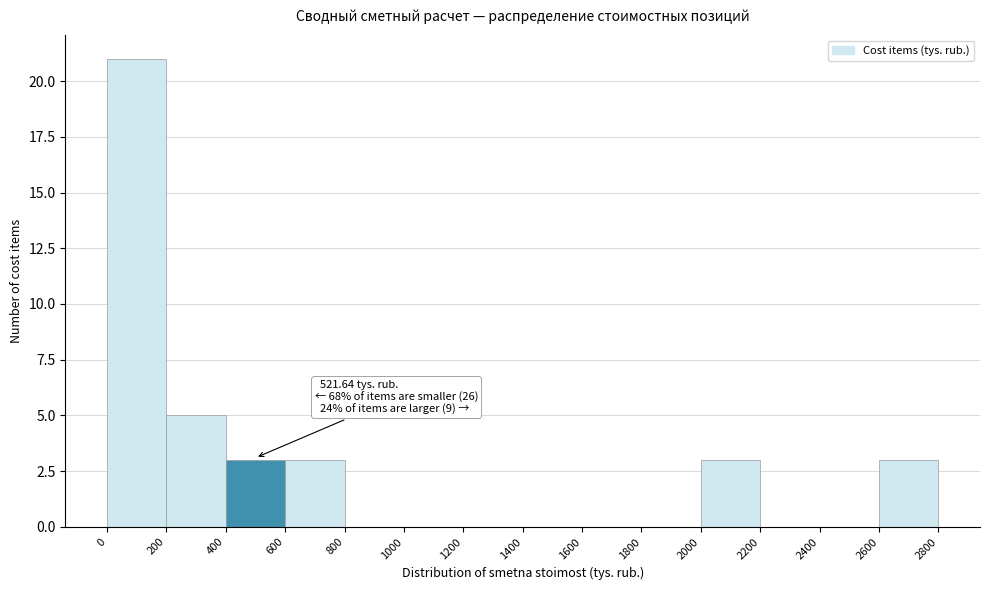

Which range on the x-axis has the tallest bar?

0 to 200